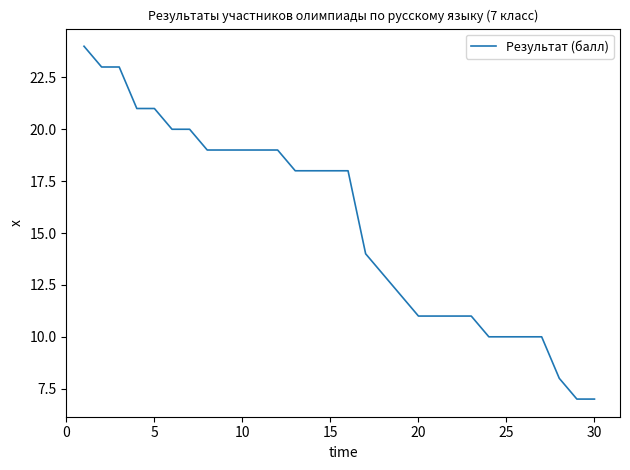

How many categories are shown in the chart?

30